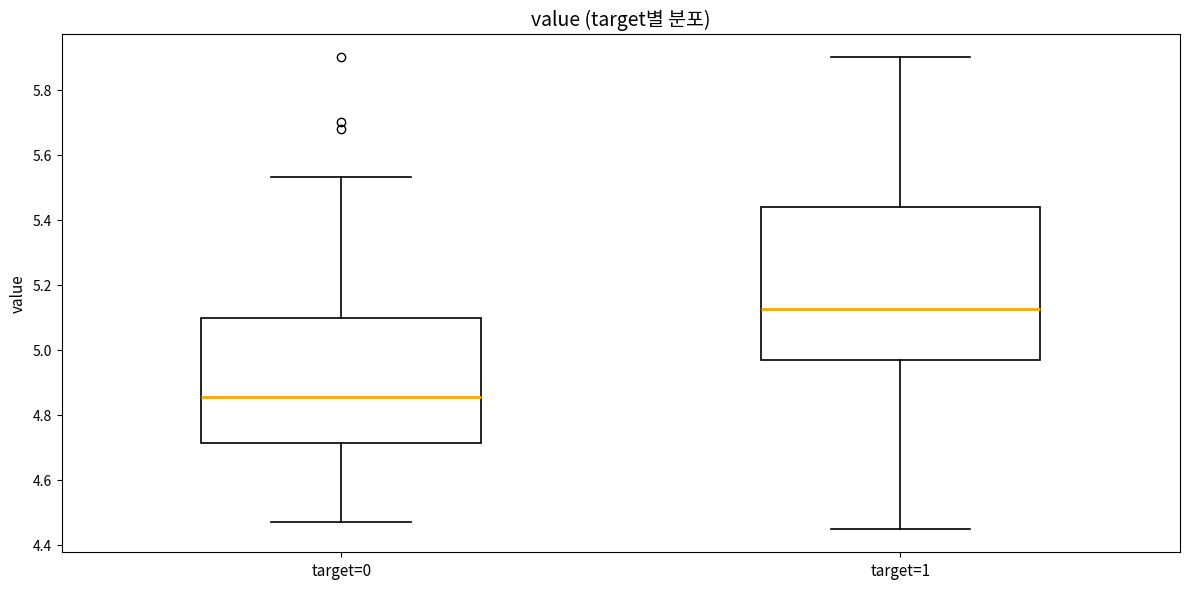

Where does the upper whisker of the box for target=0 end on the y-axis? The values are not printed on the chart, so give them approximately, as read against the axis.

5.54